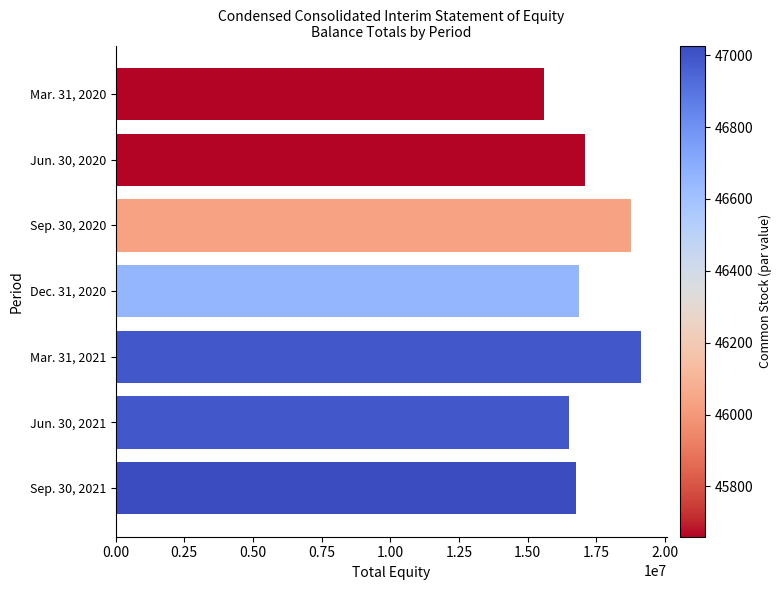

Between Sep. 30, 2020 and Dec. 31, 2020, which is larger?

Sep. 30, 2020